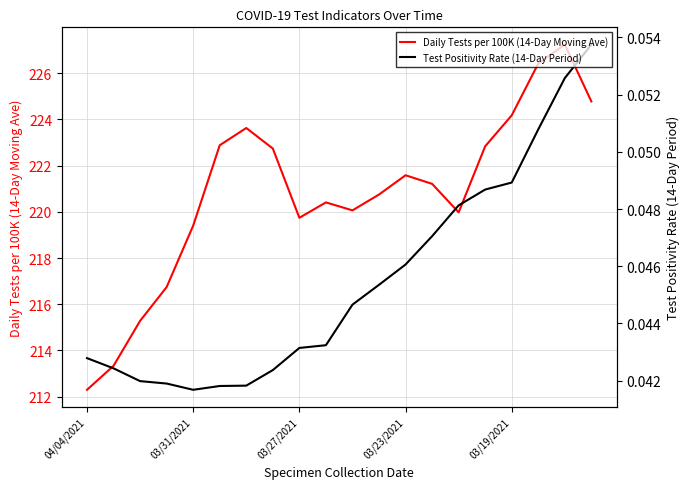

What are all the series names shown in the legend?

Daily Tests per 100K (14-Day Moving Ave), Test Positivity Rate (14-Day Period)